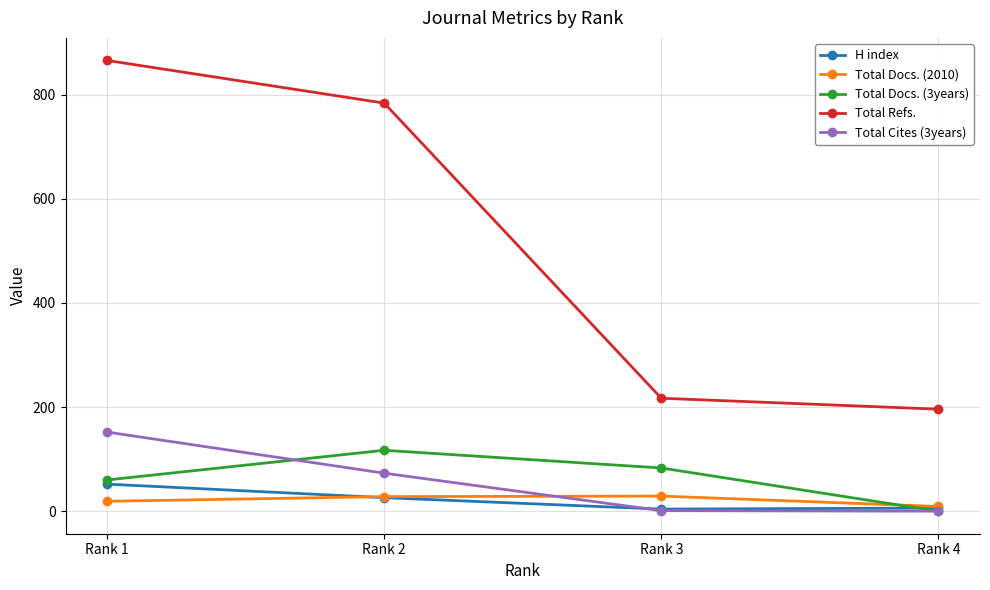

At which category is the sum across all series the highest?

Rank 1